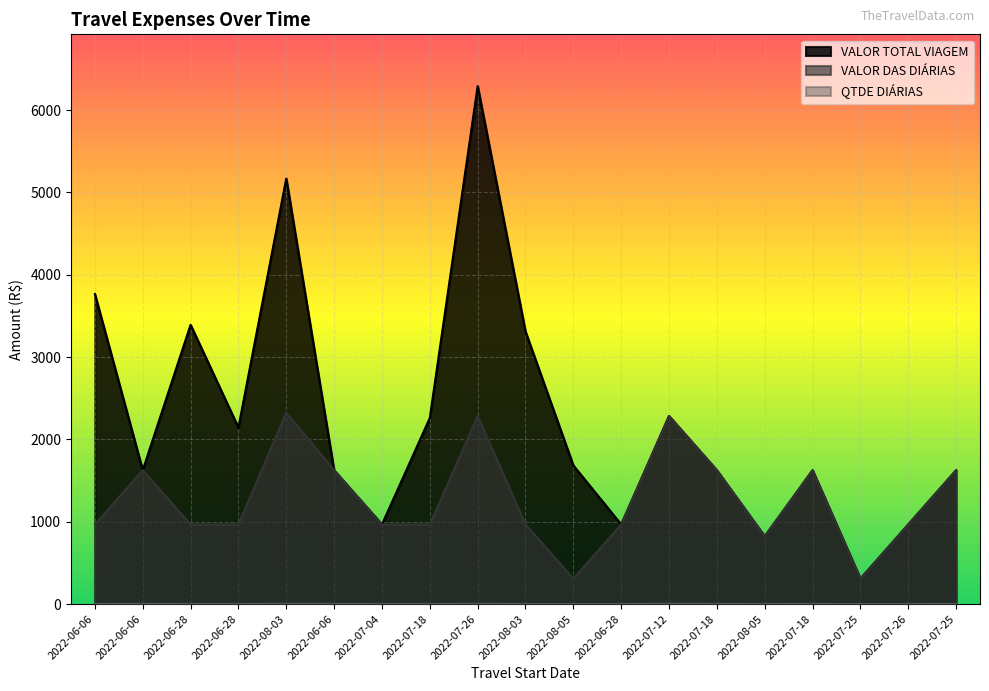

Is it true that VALOR TOTAL VIAGEM equals 6292.1 at 2022-07-26?

True